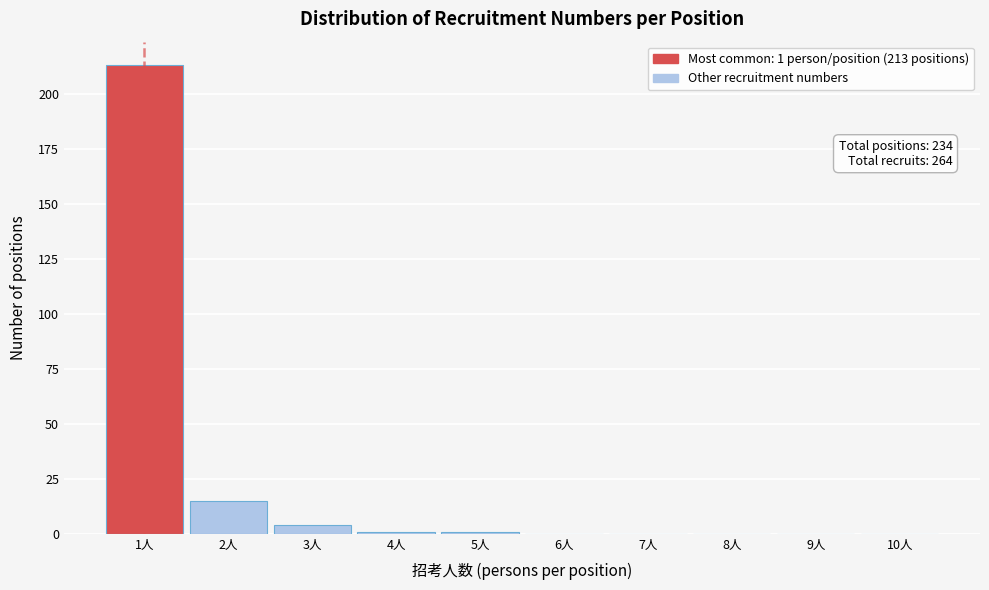

Over which range of the x-axis is the bar tallest?

0.5 to 1.5